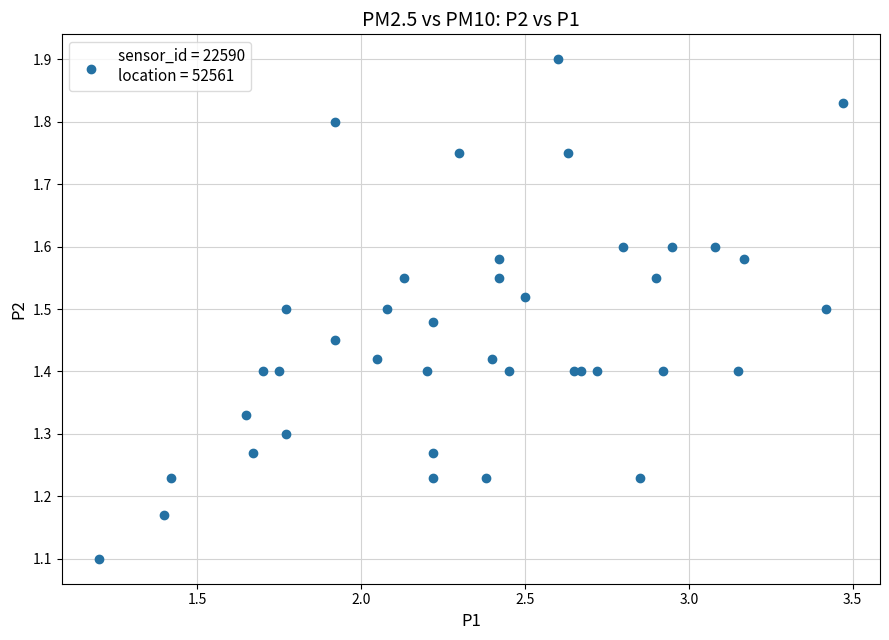

What Y value in the scatter plot is closest to 1?

1.1